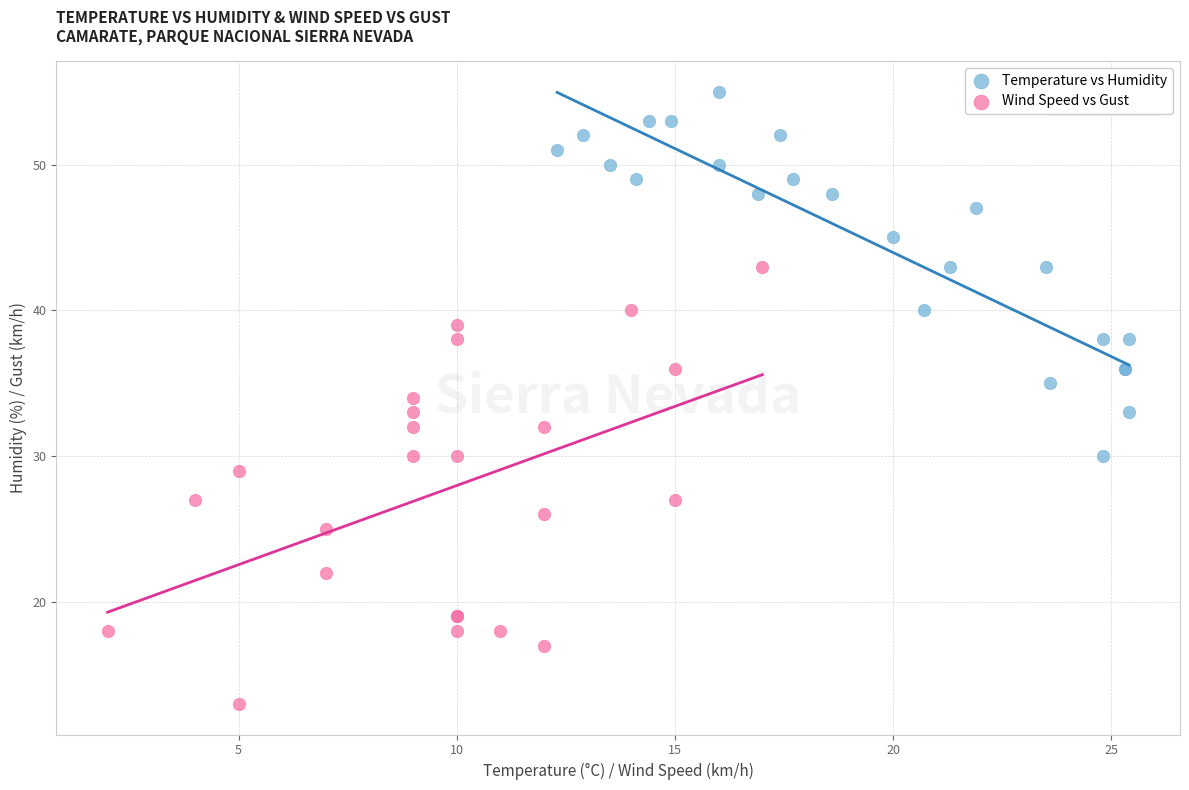

Which series has the largest Y range (max minus min)?

Wind Speed vs Gust